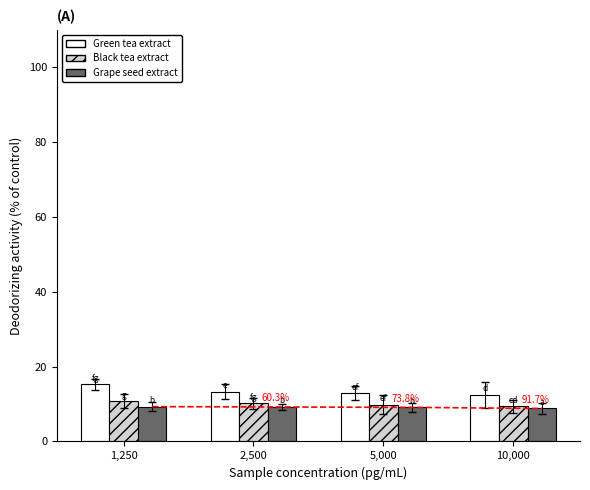

Is the value of Grape seed extract at 2,500 greater than the value of Black tea extract at 1,250?

No